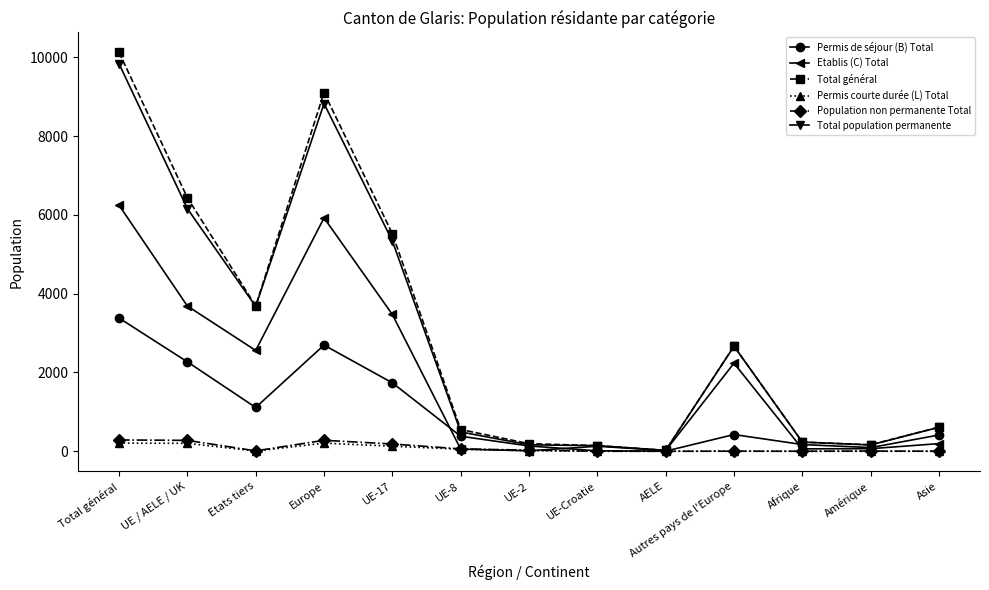

Which series changed the most between Europe and UE-Croatie?

Total général